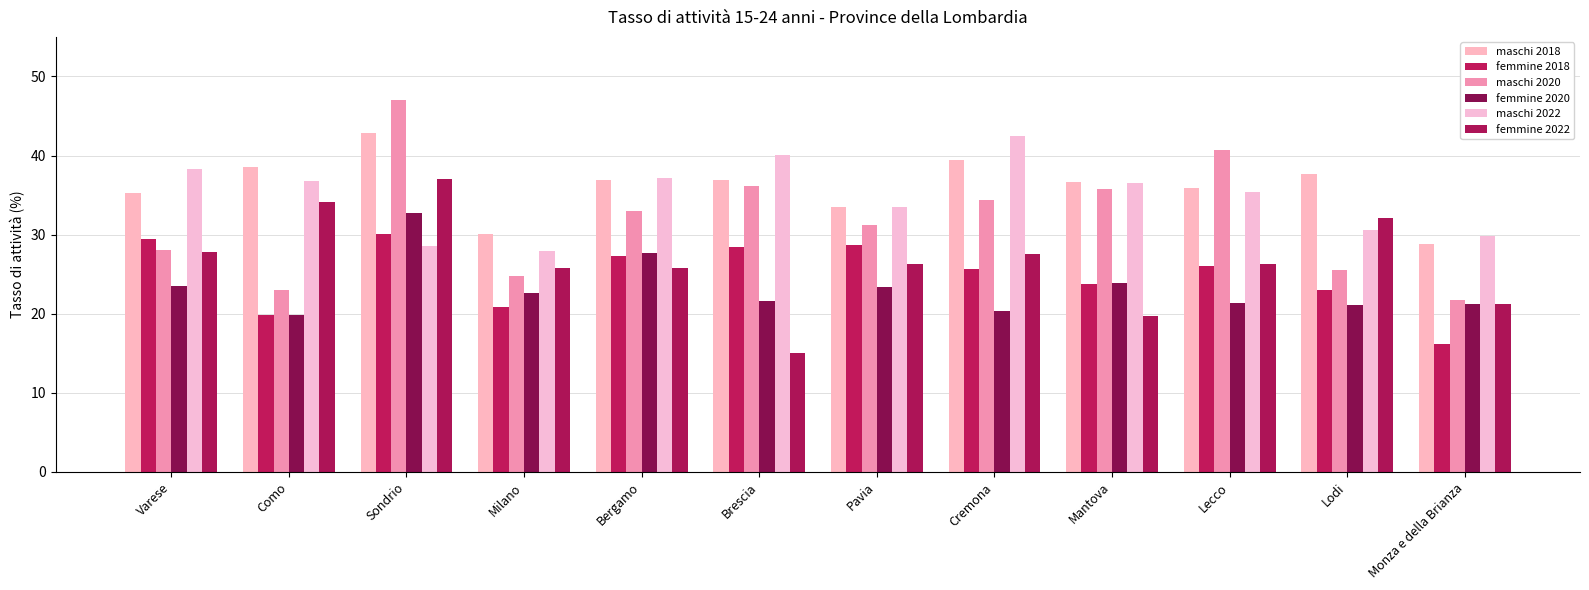

What is the label of the 10th bar from the right?

Sondrio